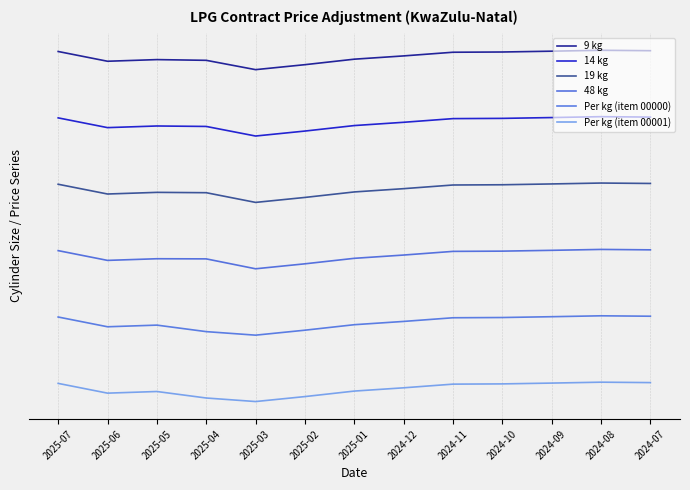

What is the average value of the 14 kg series?

5.0